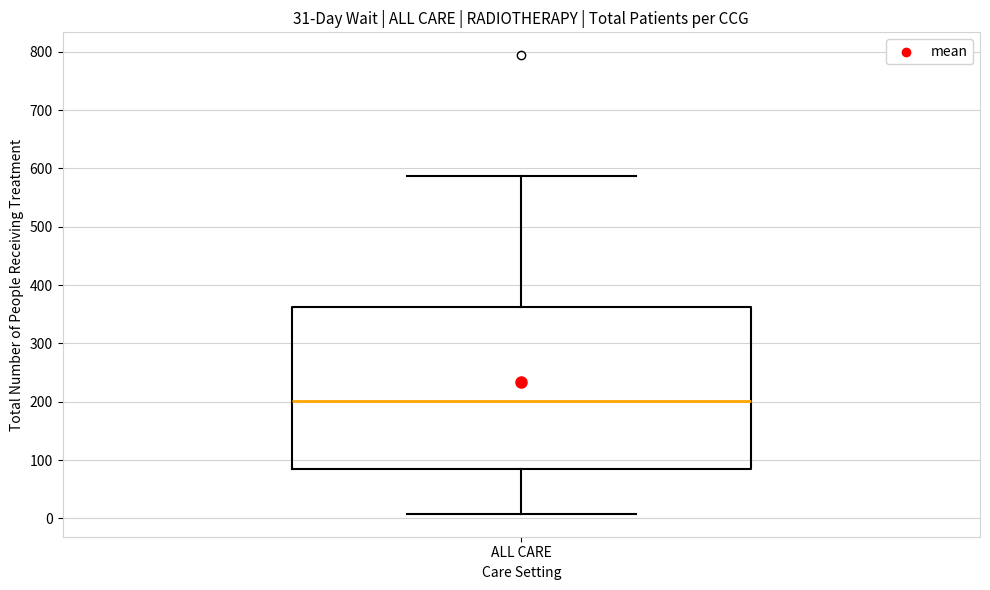

Where does the lower whisker of the box for ALL CARE end on the y-axis? The values are not printed on the chart, so give them approximately, as read against the axis.

10